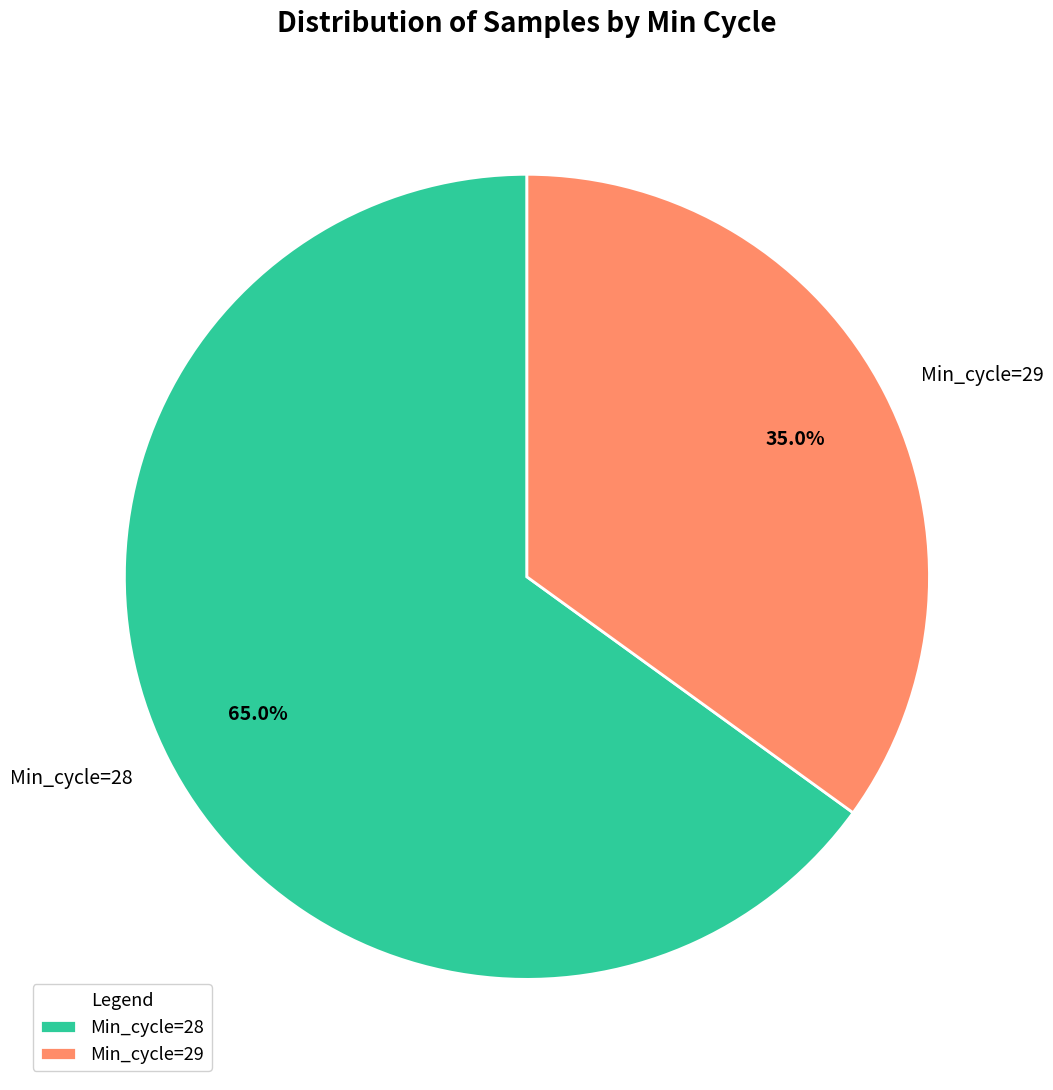

Rank the categories by value from highest to lowest.

Min_cycle=28, Min_cycle=29